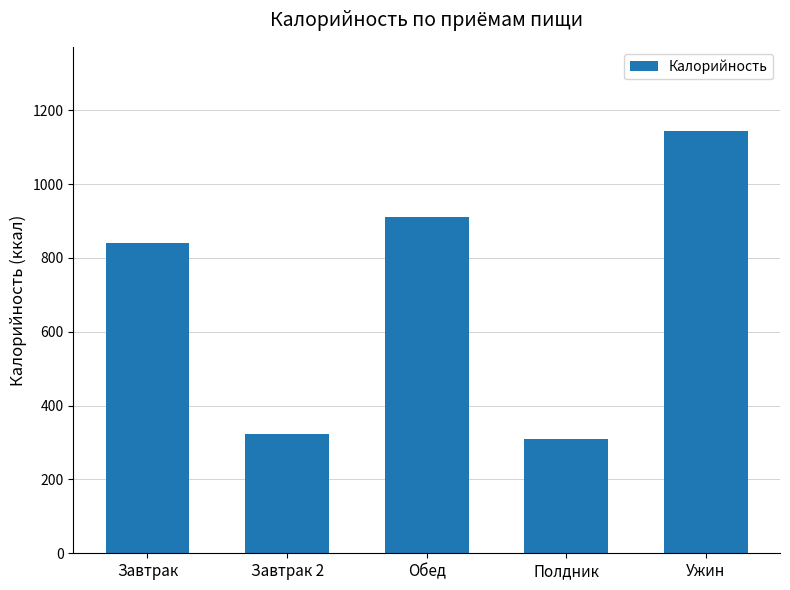

What position from the left is Полдник?

4